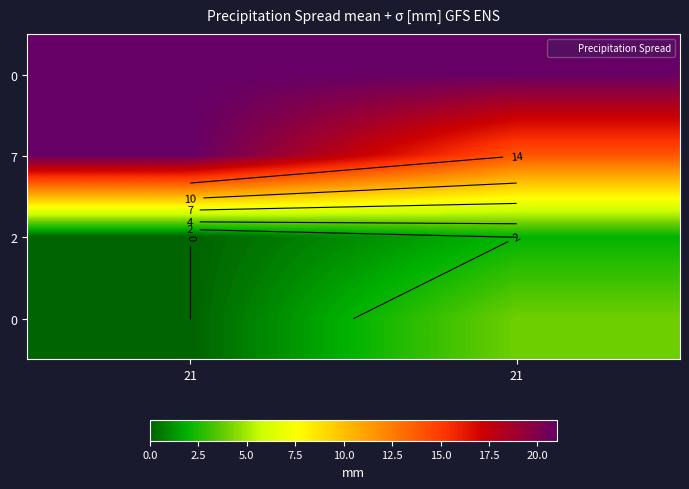

What is the total value across all series at 21?

42